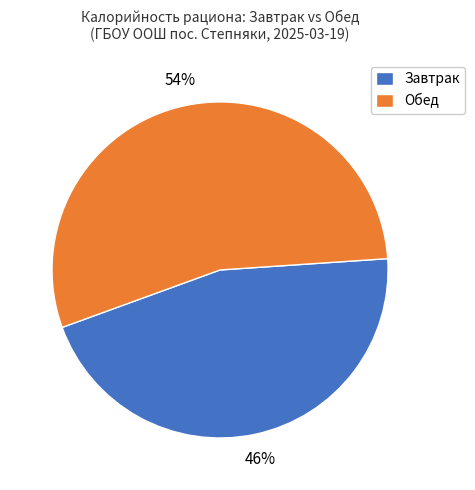

True or false: Обед accounts for 62% of the total.

False